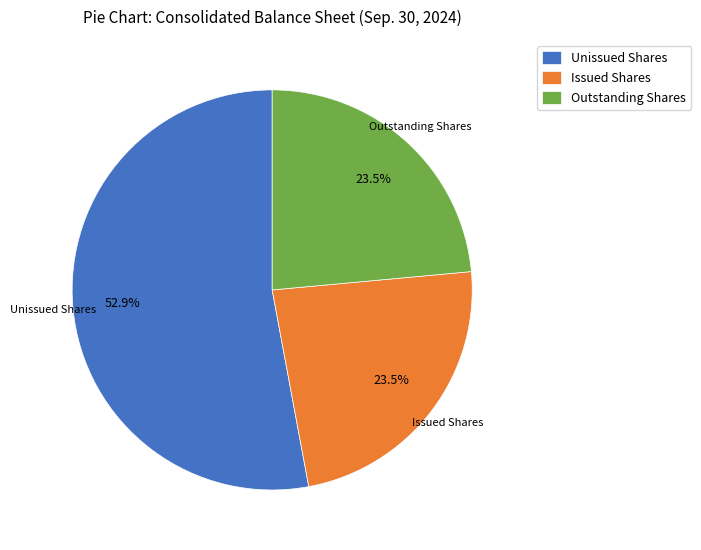

Approximately how many times larger is the value at Issued Shares compared to Unissued Shares?

0.4